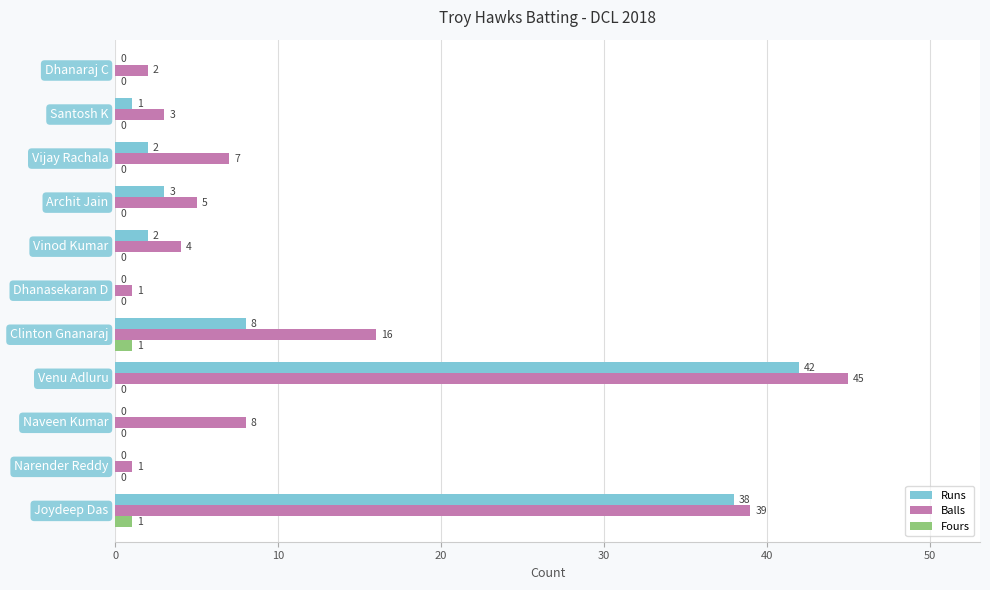

What is the average value of the Runs series?

9